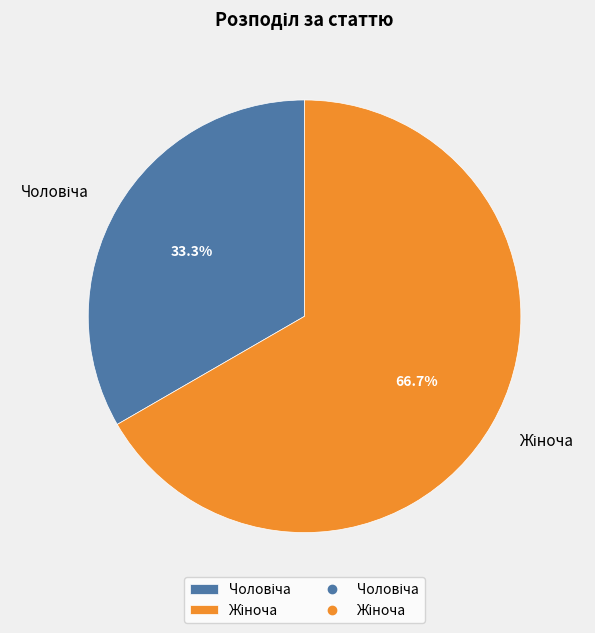

Is there a majority slice in this chart?

Yes